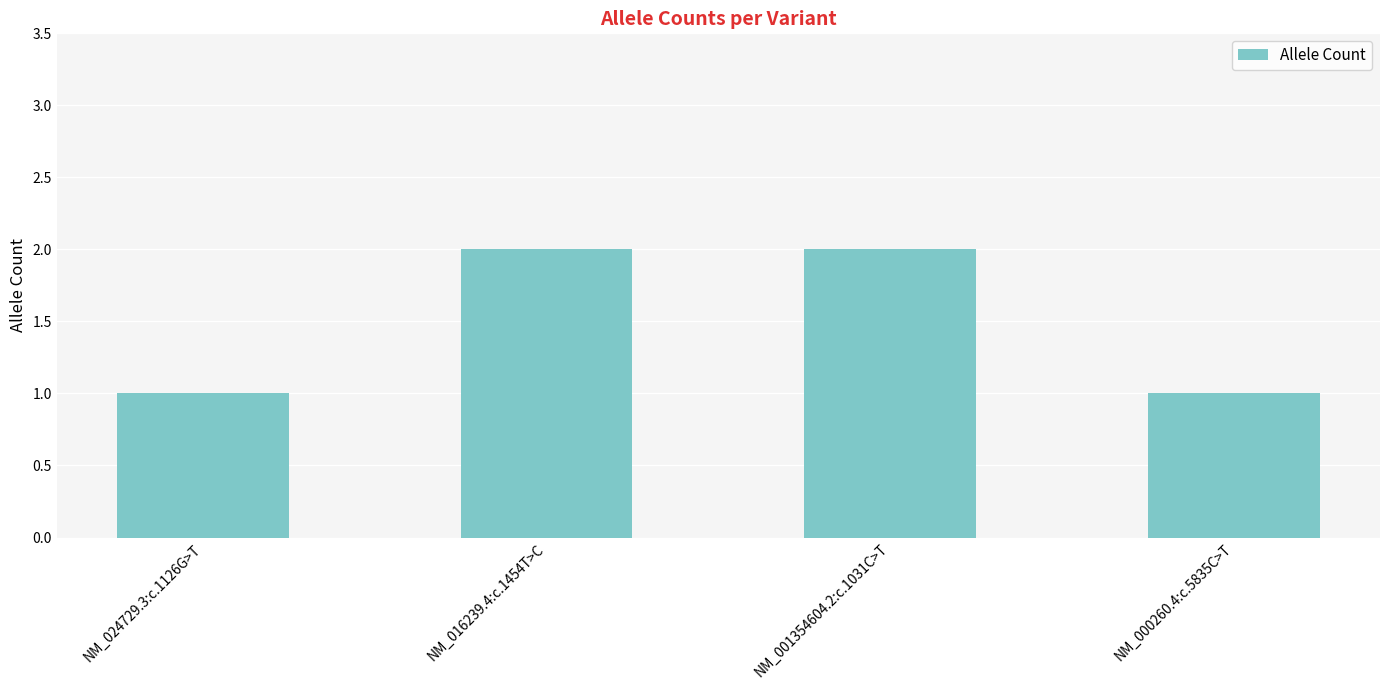

What is the change in value from NM_024729.3:c.1126G>T to NM_001354604.2:c.1031C>T?

+1